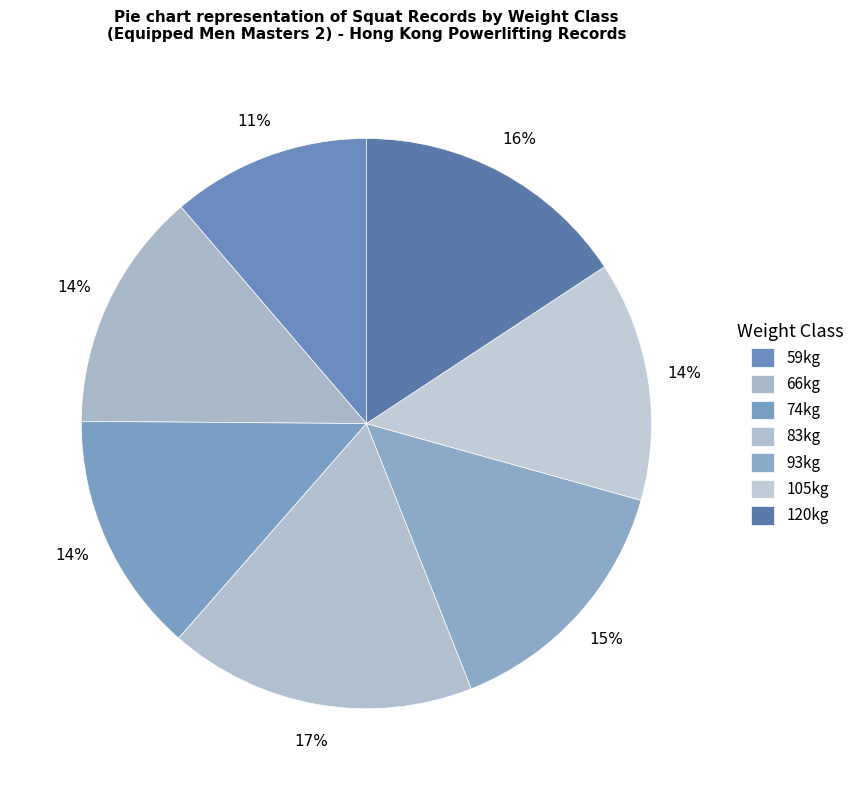

How many slices are in this pie chart?

7